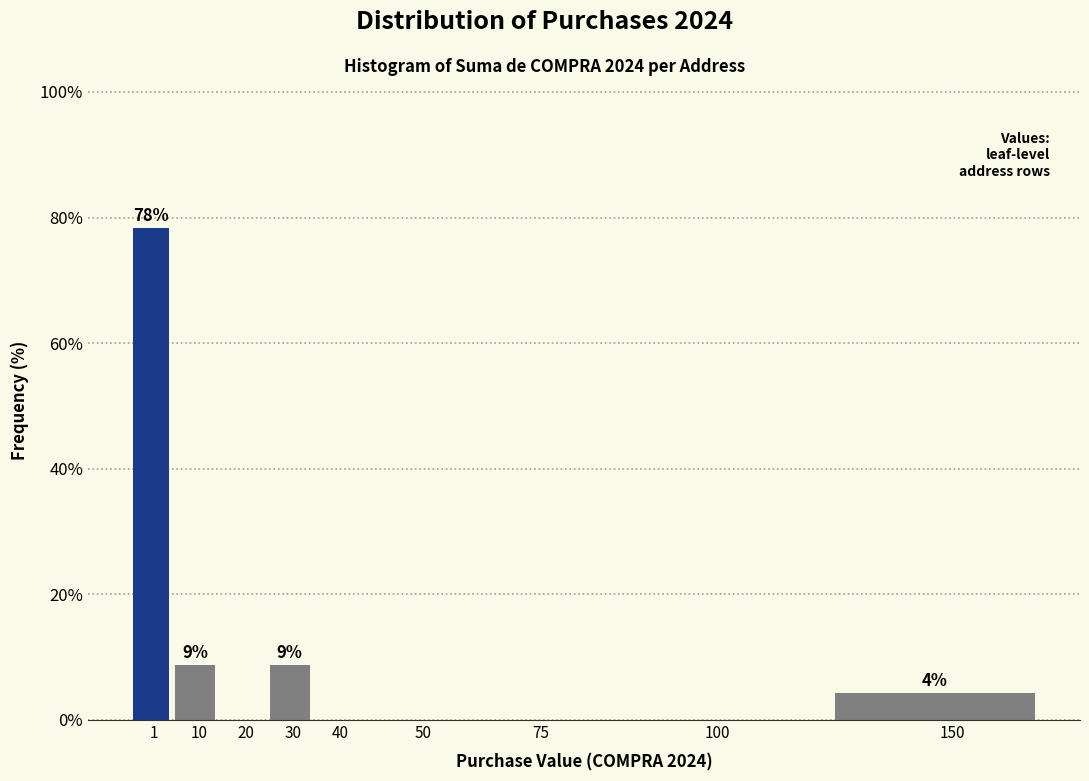

Between 30 and 100, which is larger?

30